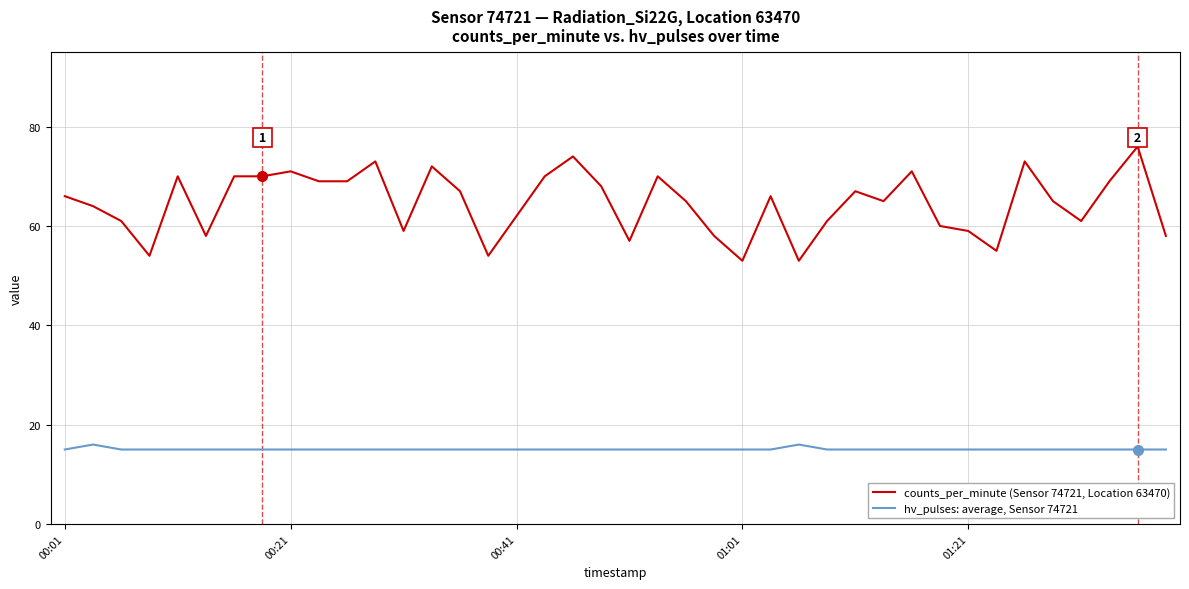

Which series has the largest total across all categories?

counts_per_minute (Sensor 74721, Location 63470)